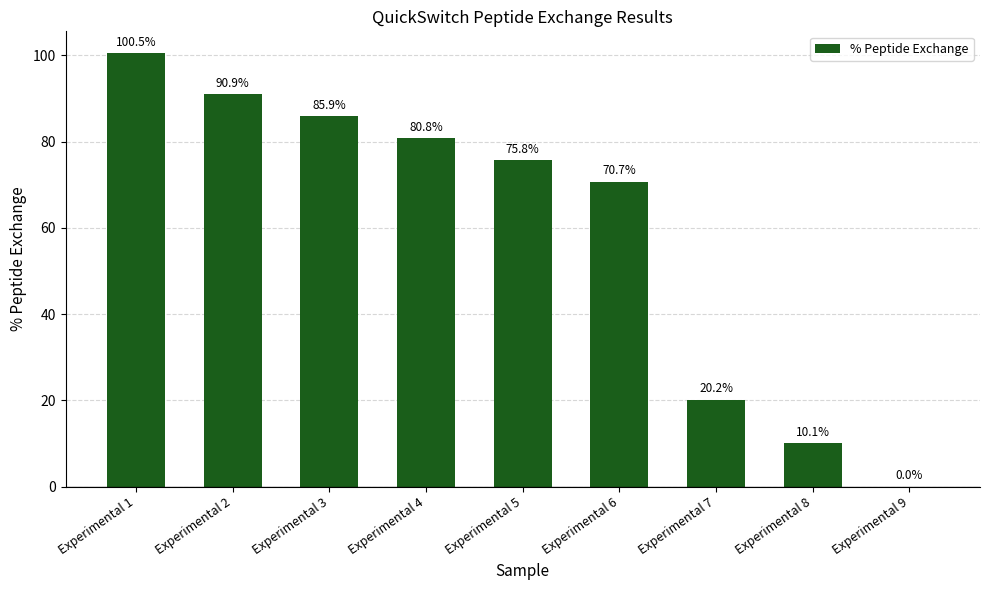

Are the bars grouped side by side (vs. stacked)?

No